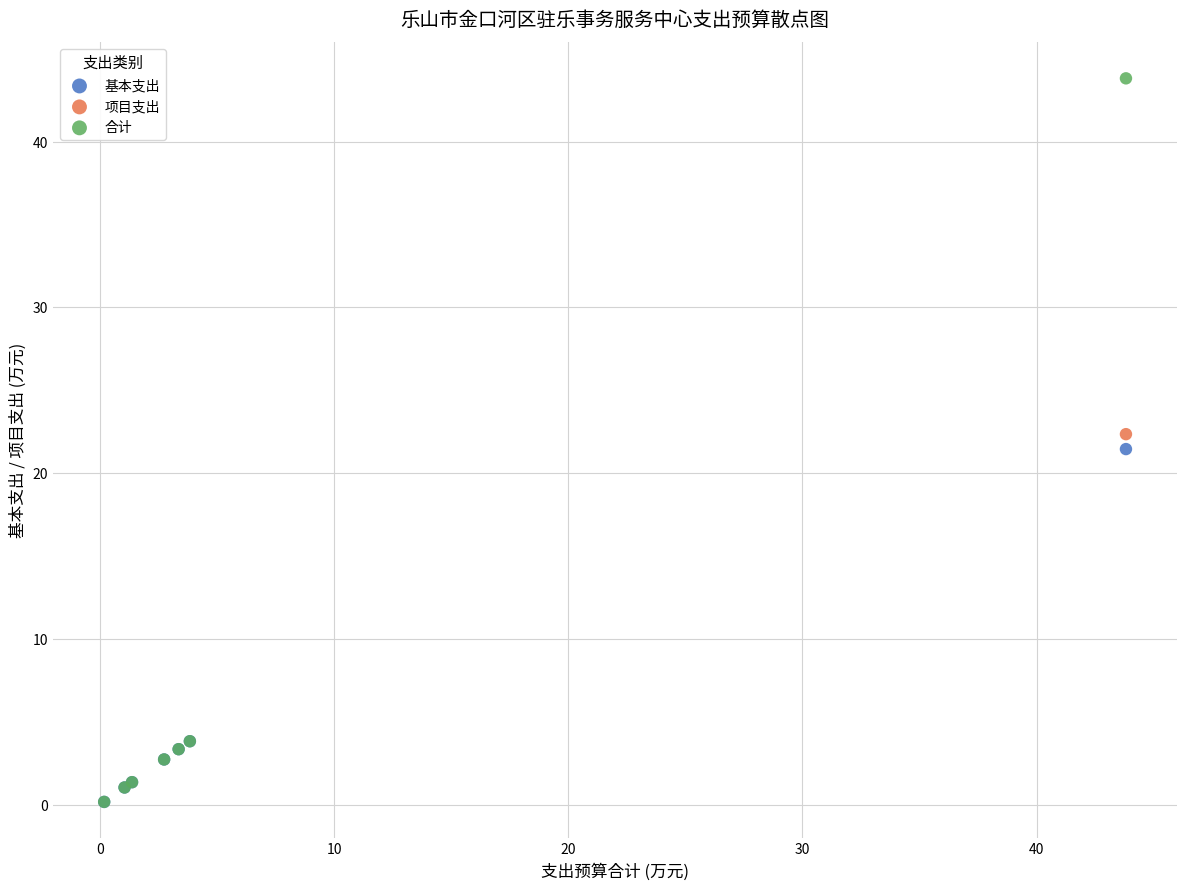

Which series reaches the maximum Y coordinate?

合计